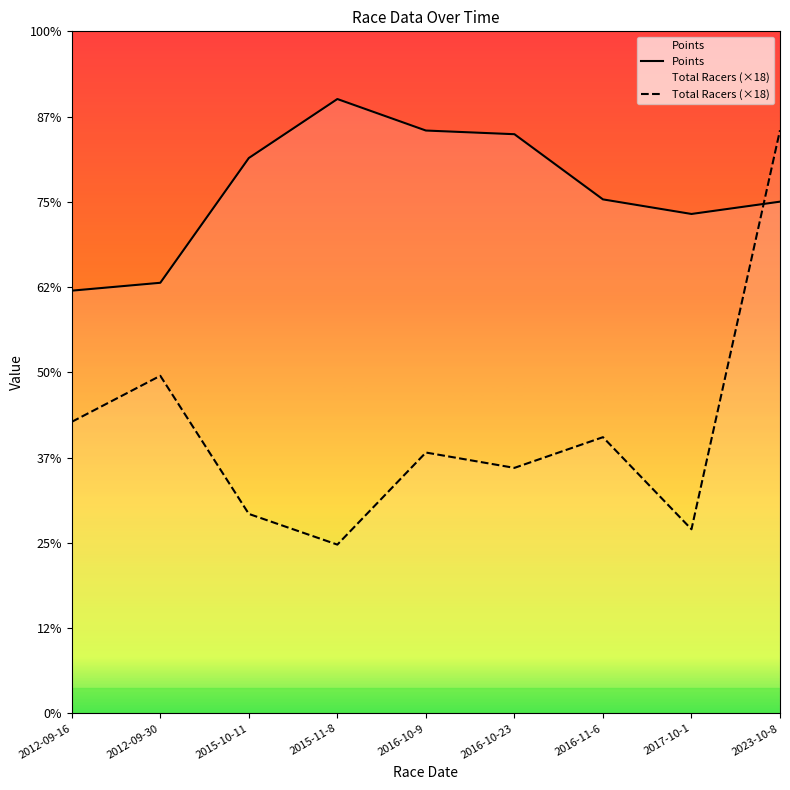

List the series in order of their peak value, lowest first.

Total Racers (×18), Points